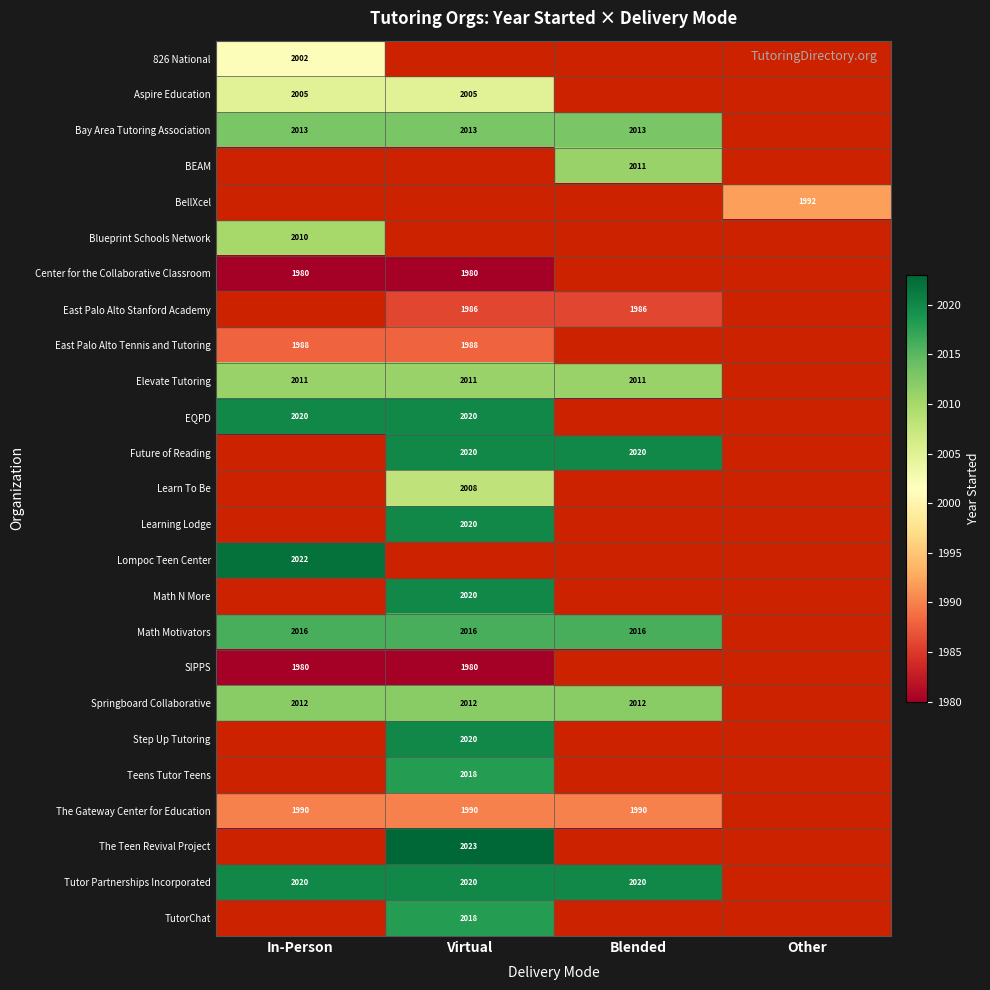

What is the smallest value displayed?

1980